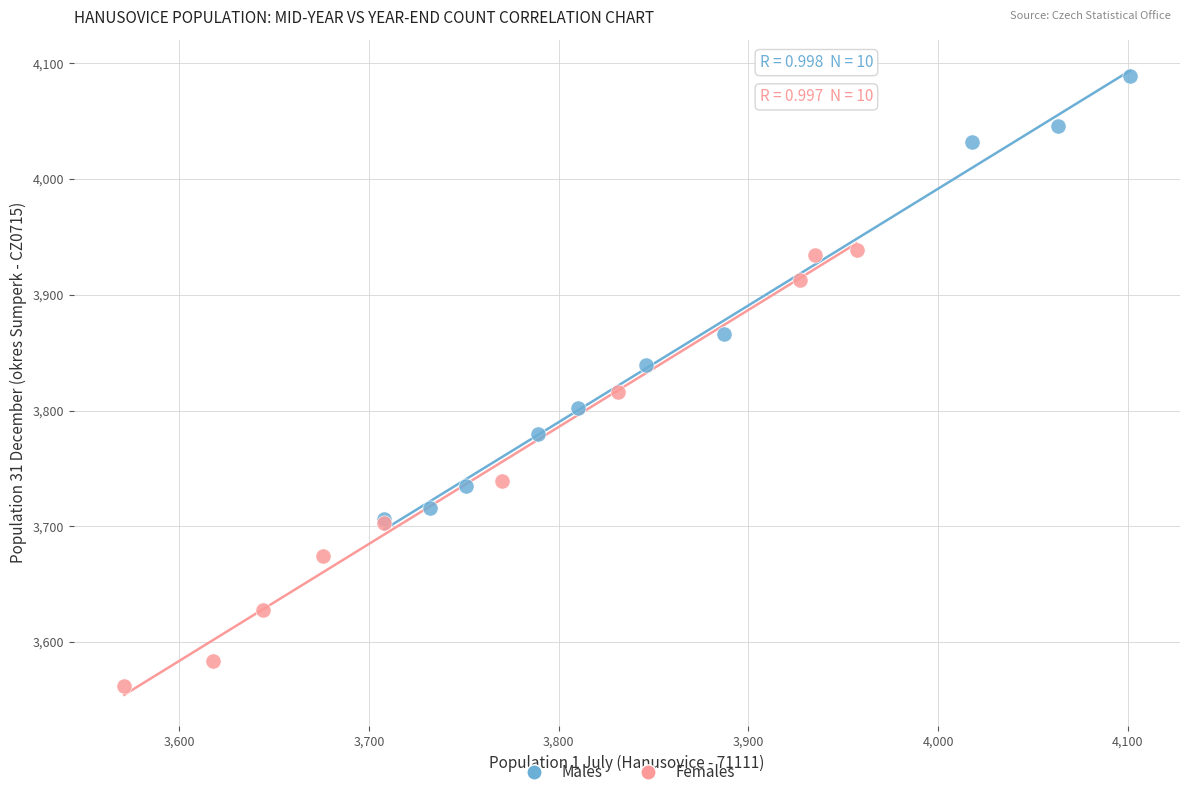

Which series contains the lowest Y value?

Females